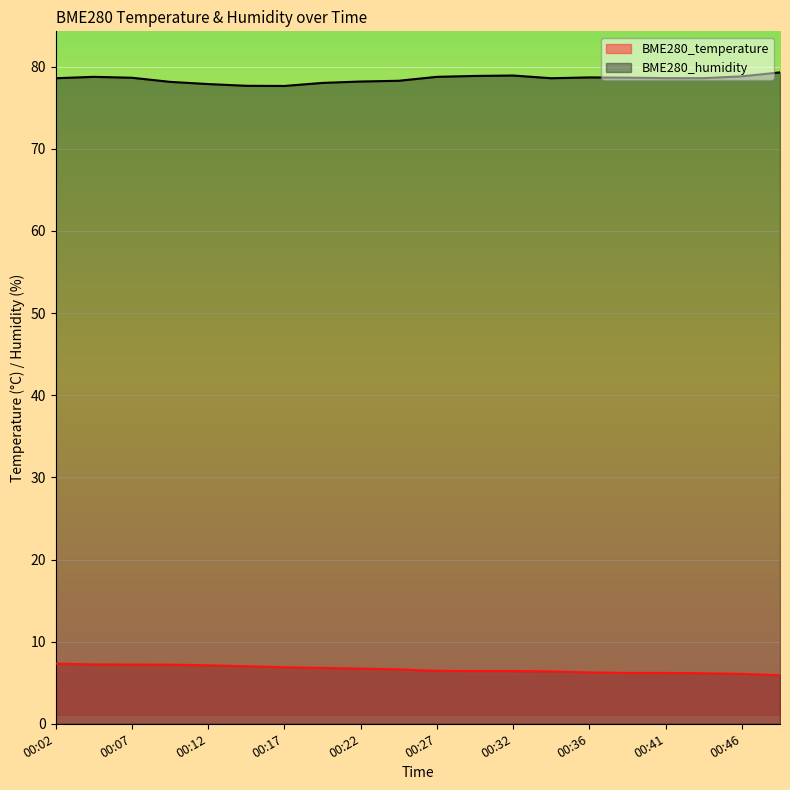

Which series changed the most between 00:22 and 00:39?

BME280_temperature